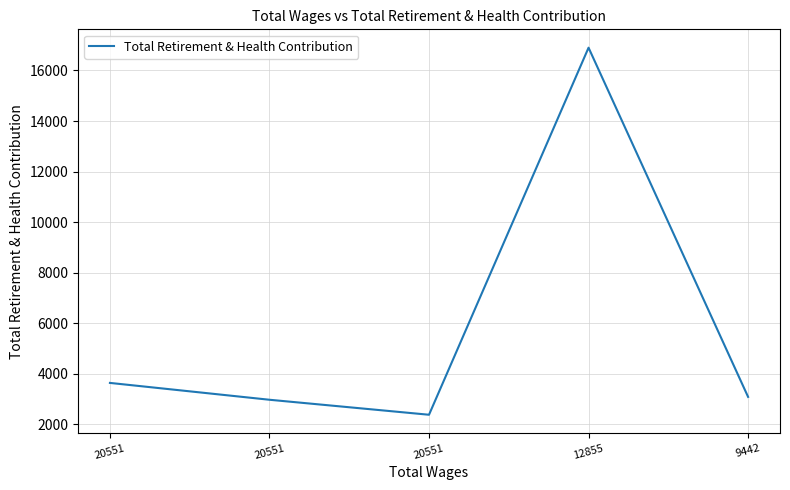

At which label does the data first exceed 3091?

20551